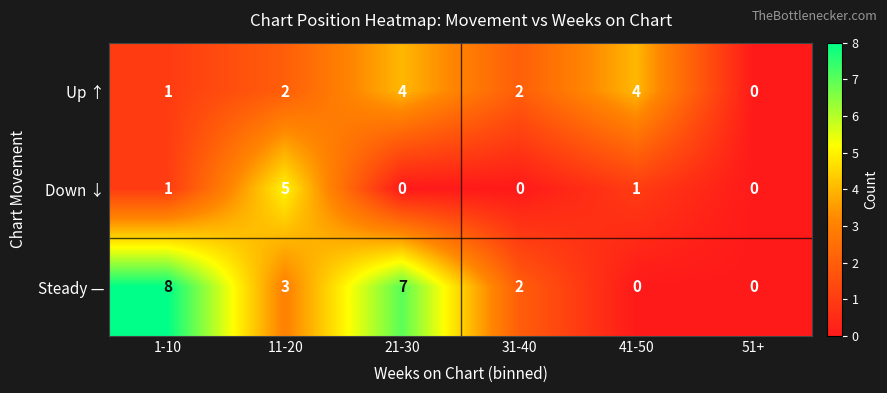

How many Steady — values are between 0 and 7?

5